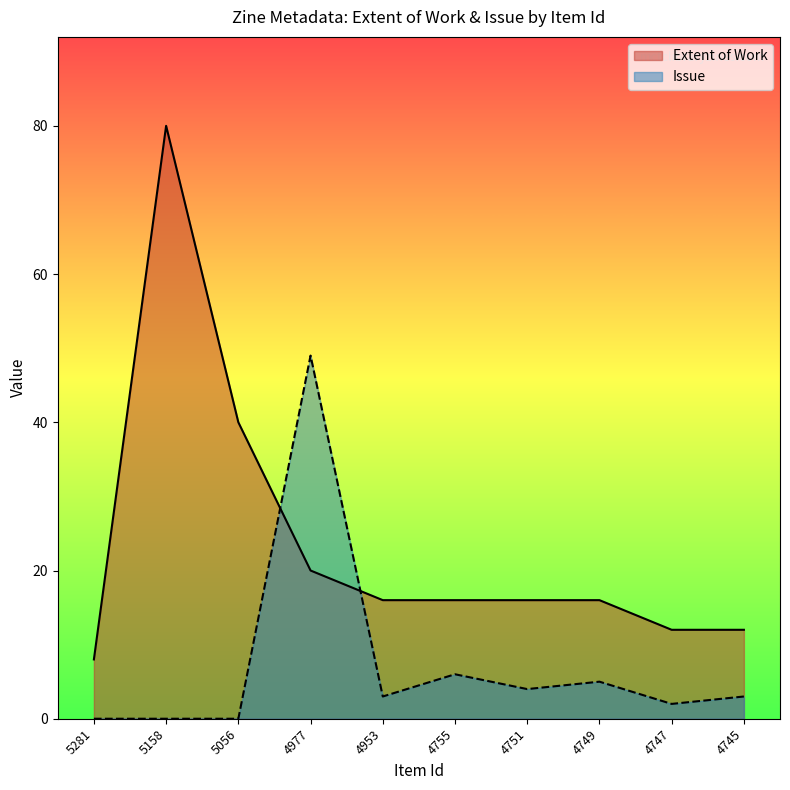

The value of Extent of Work at 4749 is 16. True or false?

True